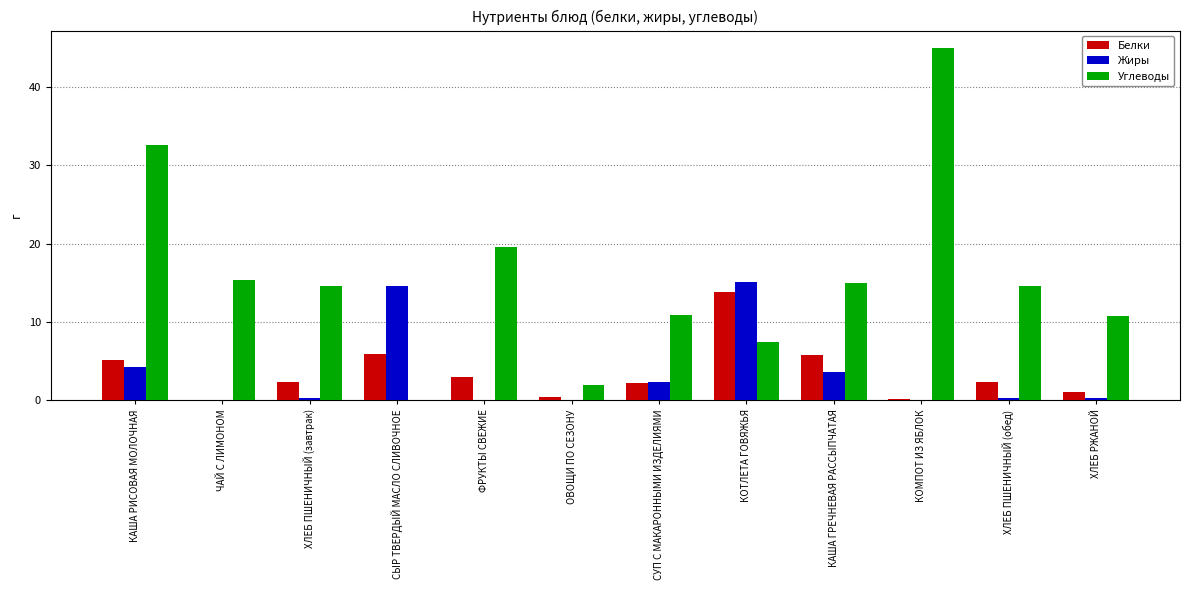

True or false: Жиры has a value of 14.6 at СЫР ТВЕРДЫЙ МАСЛО СЛИВОЧНОЕ.

True